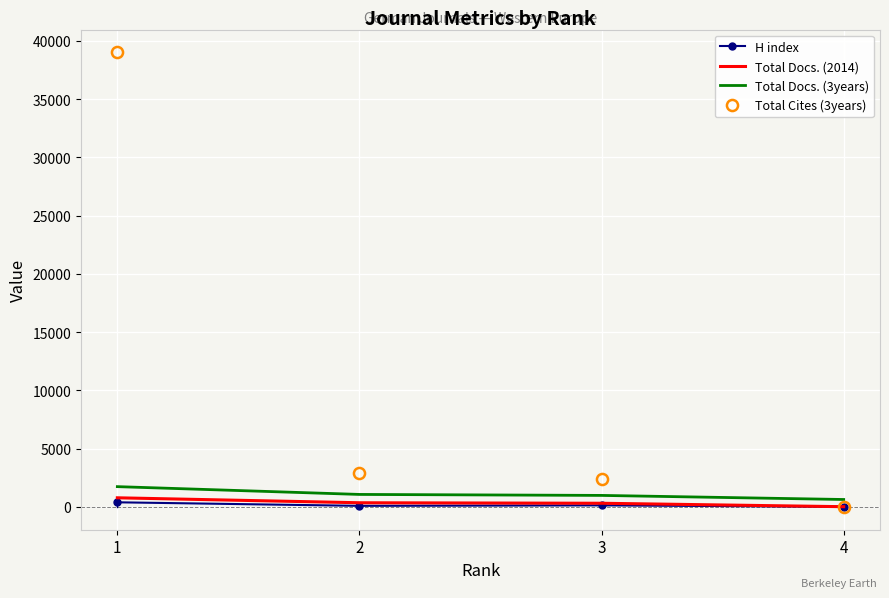

Which label corresponds to the largest value in the chart?

1